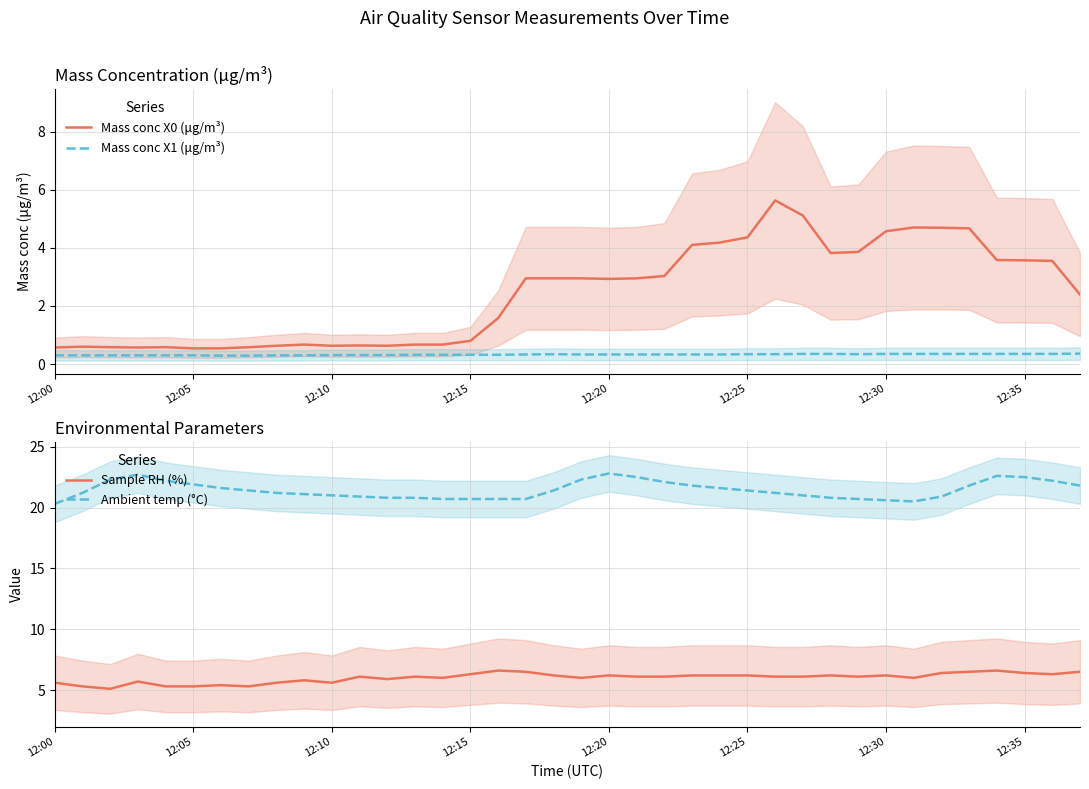

Is this an area chart (filled region under the line)?

No